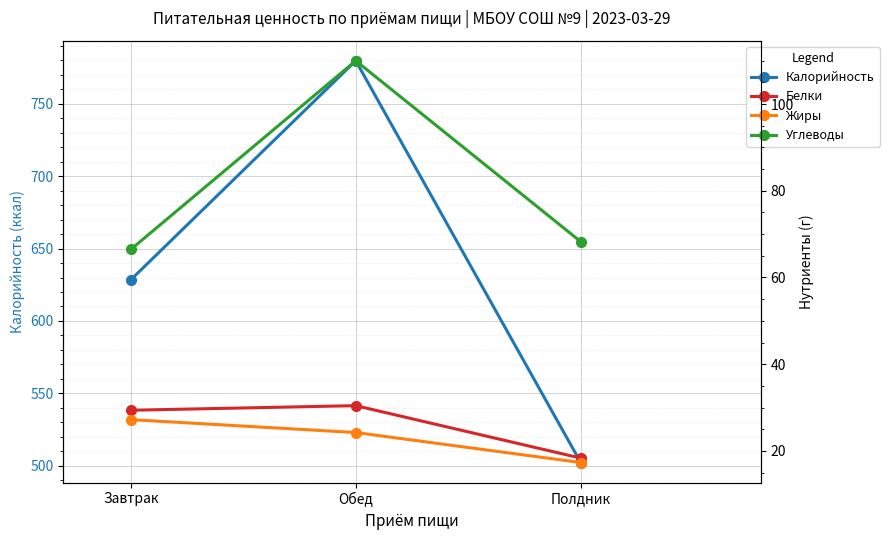

How many data points in Жиры are less than 24?

1